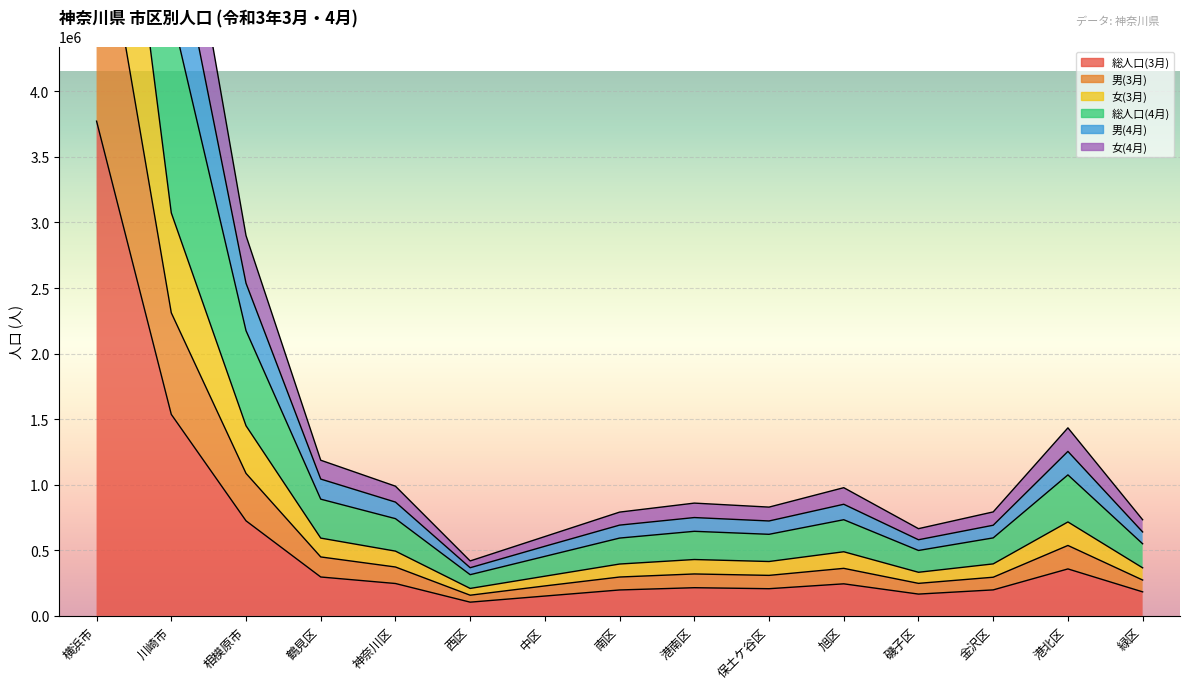

Which category has the highest value across all series?

横浜市